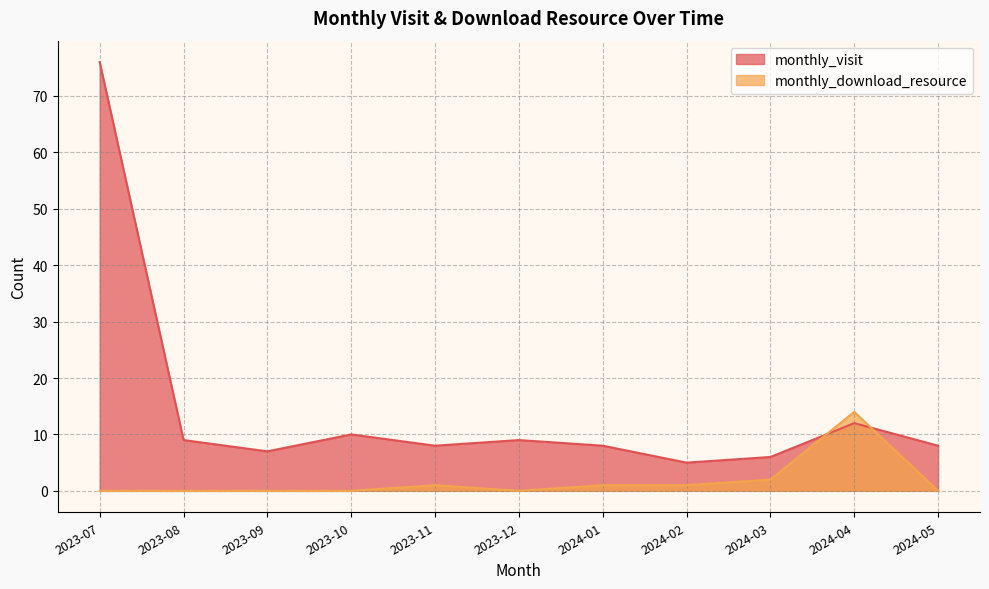

Between 2023-10 and 2024-05, which series saw the biggest shift?

monthly_visit